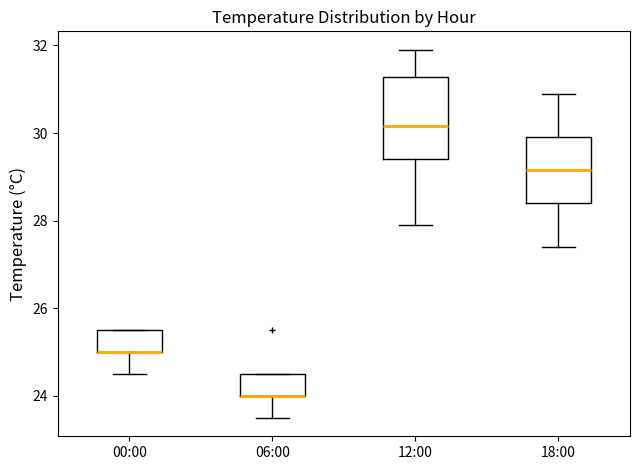

Reading left to right, transcribe this box plot: for each box, give where its median line is, the range the box spans, and where its two whiskers end, as read against the y-axis. The values are not printed on the chart, so give them approximately, as read against the axis.

00:00: median 25.0 (drawn on the box's lower edge), box 25.0 to 25.6, whiskers 24.6 to 25.6
06:00: median 24.0 (drawn on the box's lower edge), box 24.0 to 24.6, whiskers 23.6 to 24.6
12:00: median 30.2, box 29.4 to 31.2, whiskers 28.0 to 32.0
18:00: median 29.2, box 28.4 to 30.0, whiskers 27.4 to 31.0